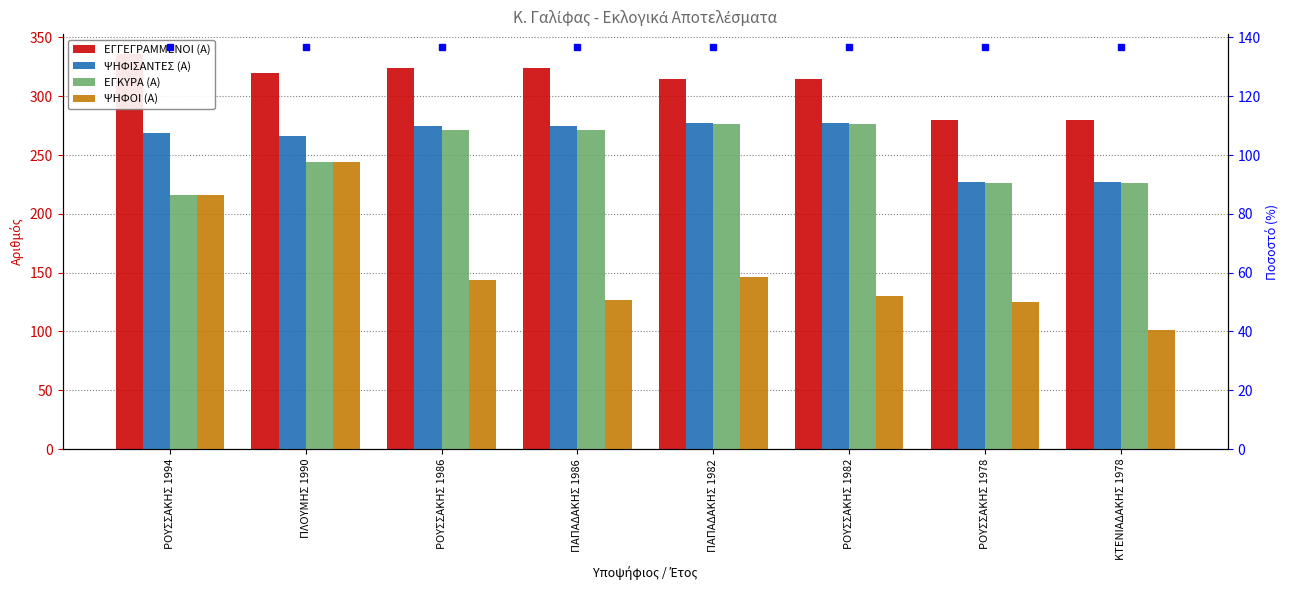

What is the minimum value for ΕΓΚΥΡΑ (Α)?

216